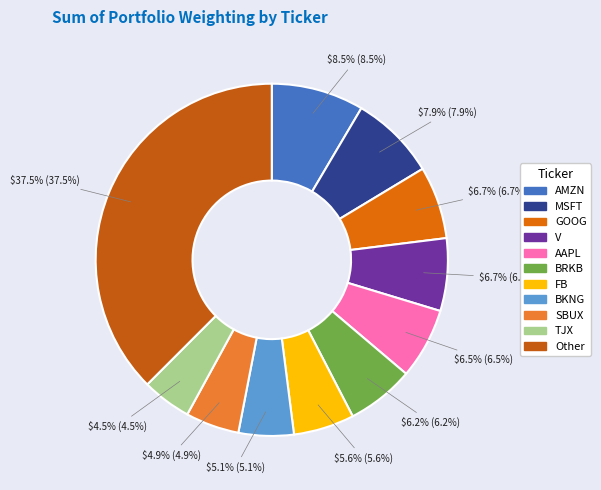

Does AMZN account for over 50% of the chart?

No